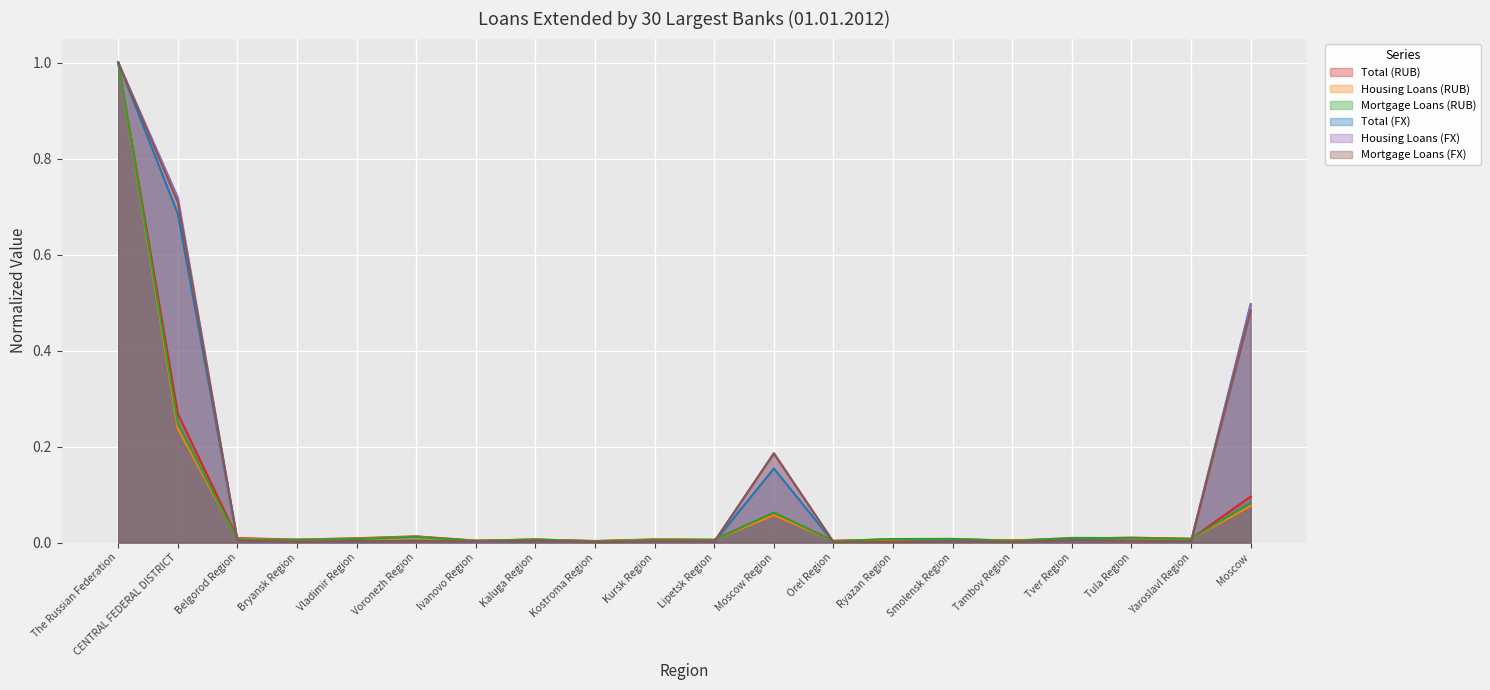

Between The Russian Federation and Kostroma Region, which series saw the biggest shift?

Total (FX)